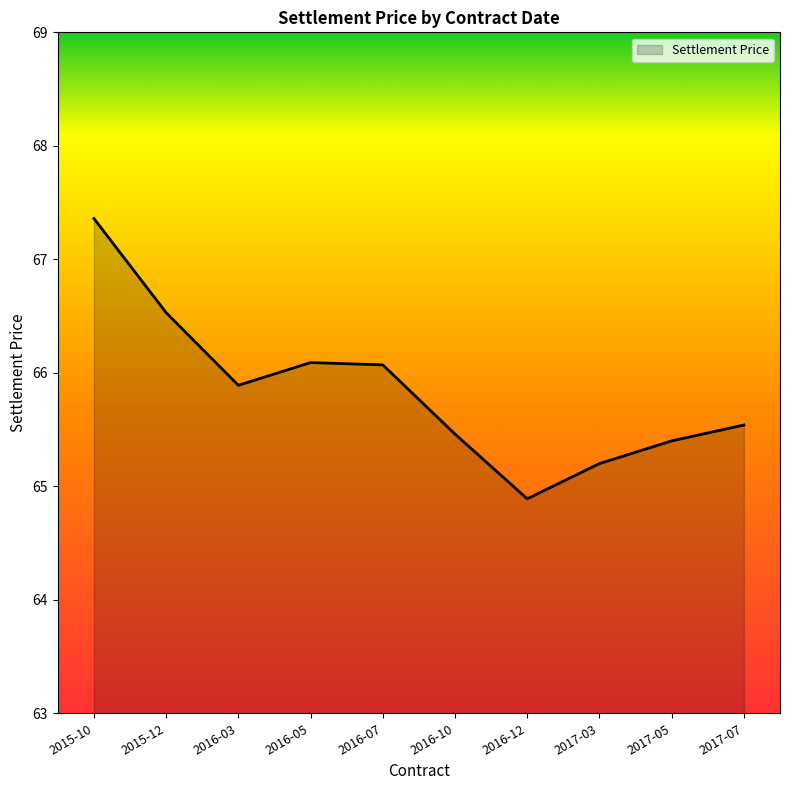

The value at 2015-10 is 16.0. True or false?

False